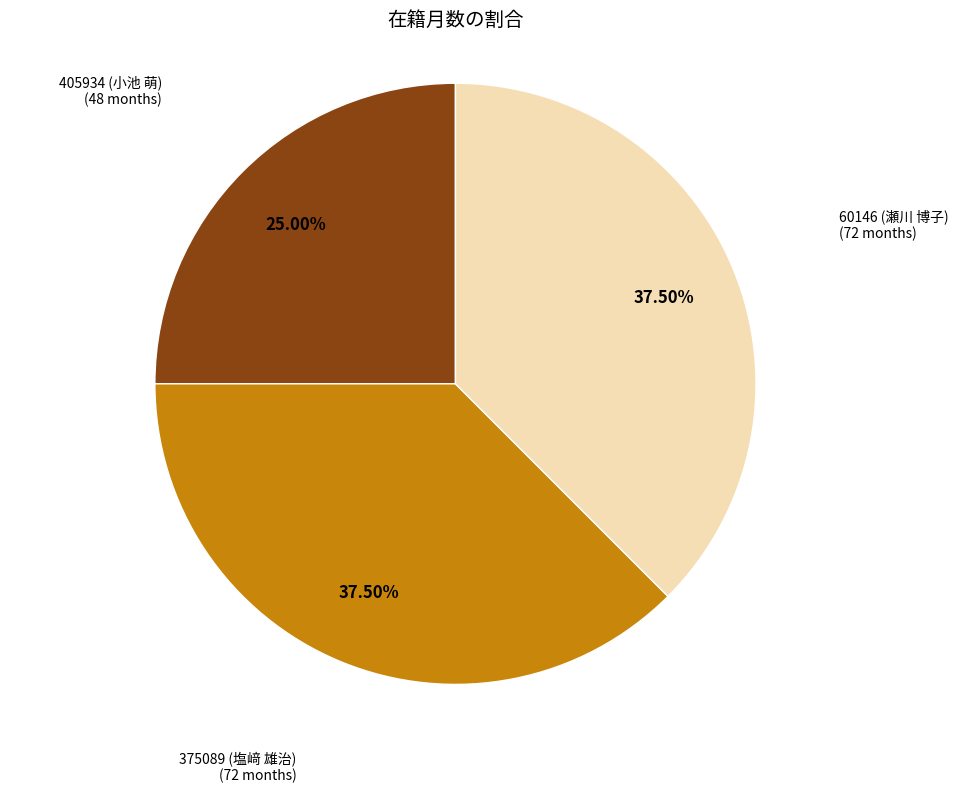

Does any single category account for the majority?

No